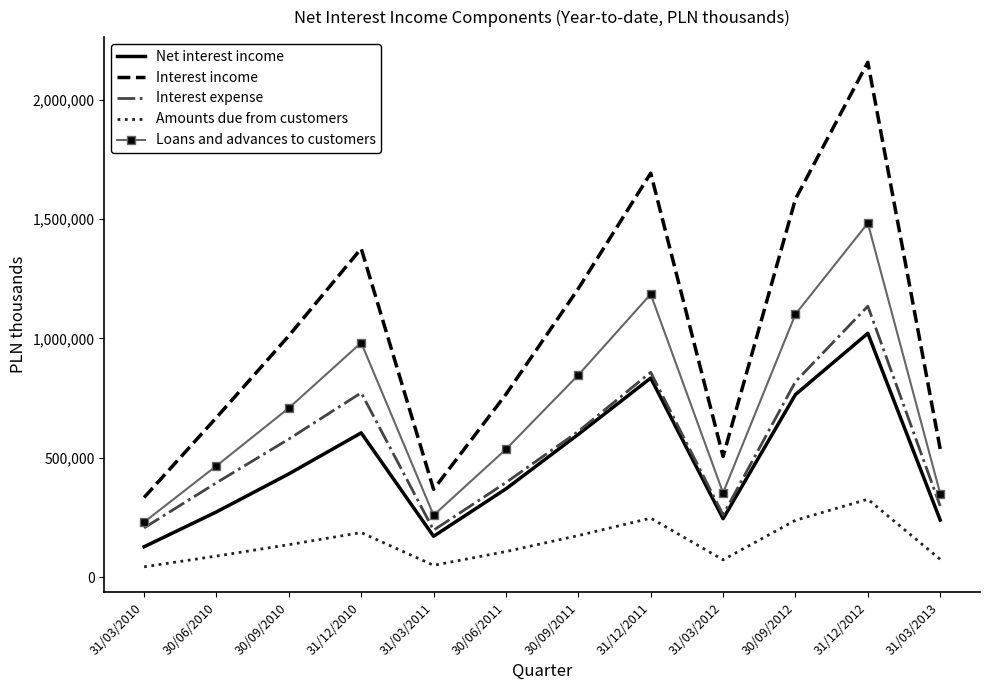

What is the average value of the Amounts due from customers series?

145312